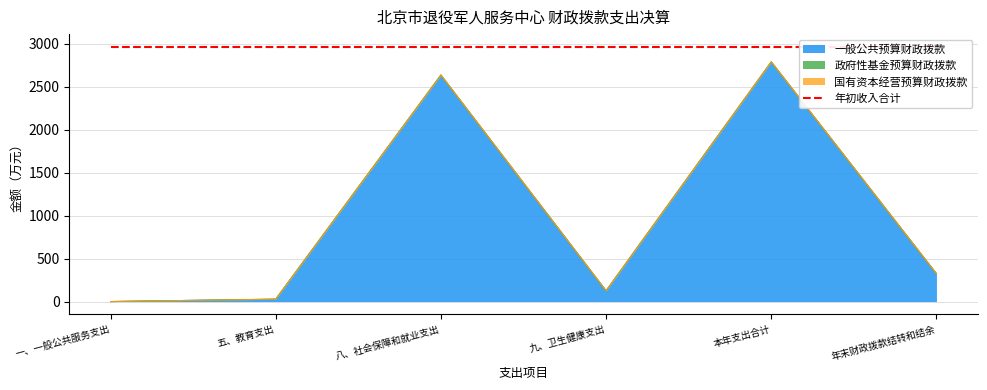

How many lines are shown in the chart?

3